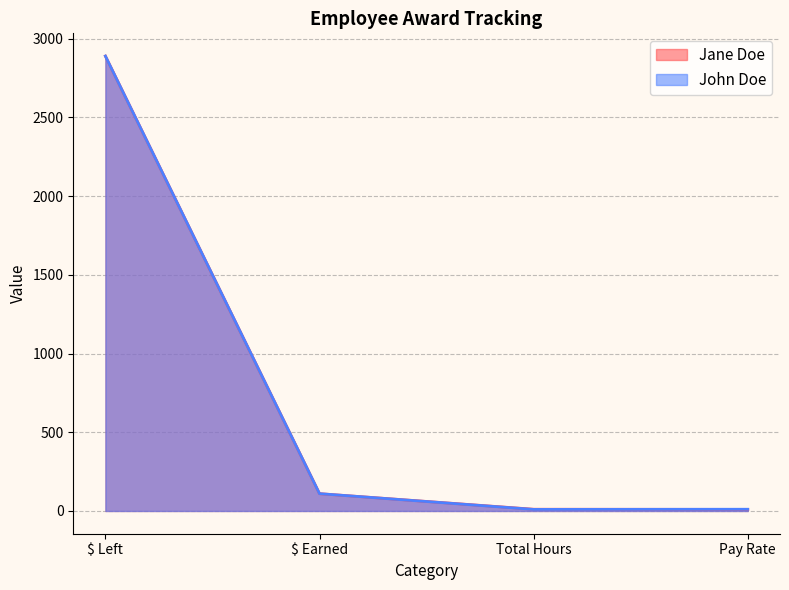

Between $ Left and $ Earned, which is larger?

$ Left